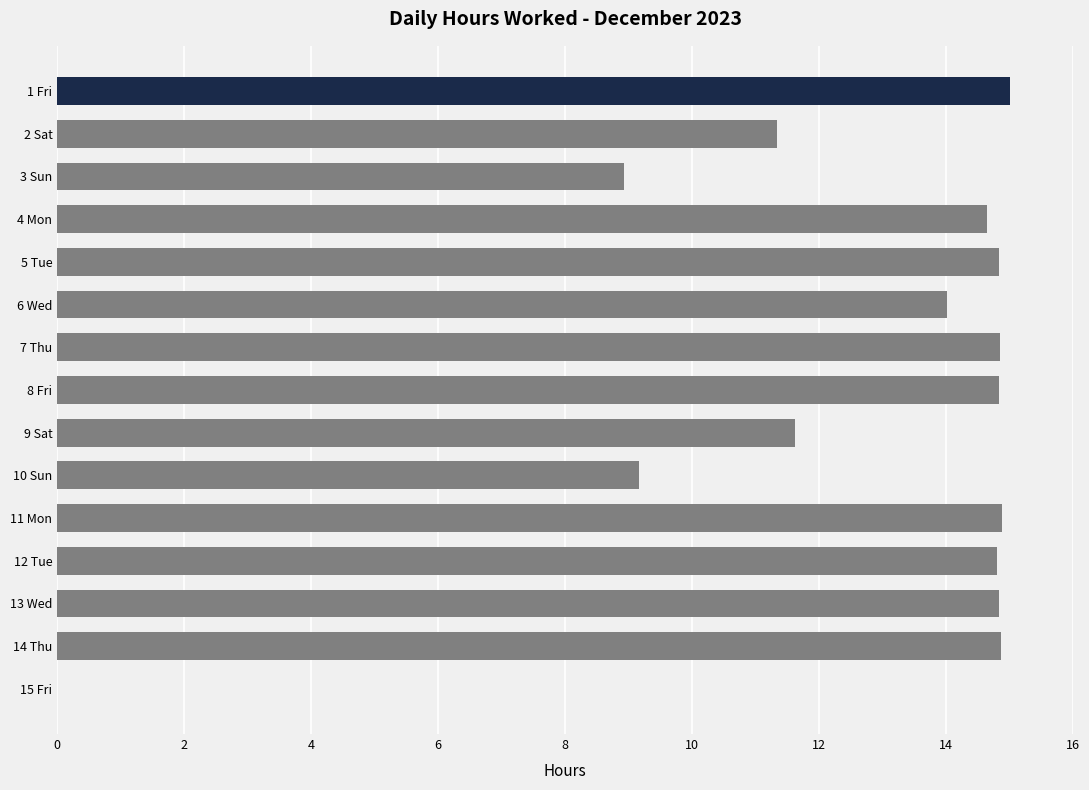

Does the chart contain stacked bars?

No